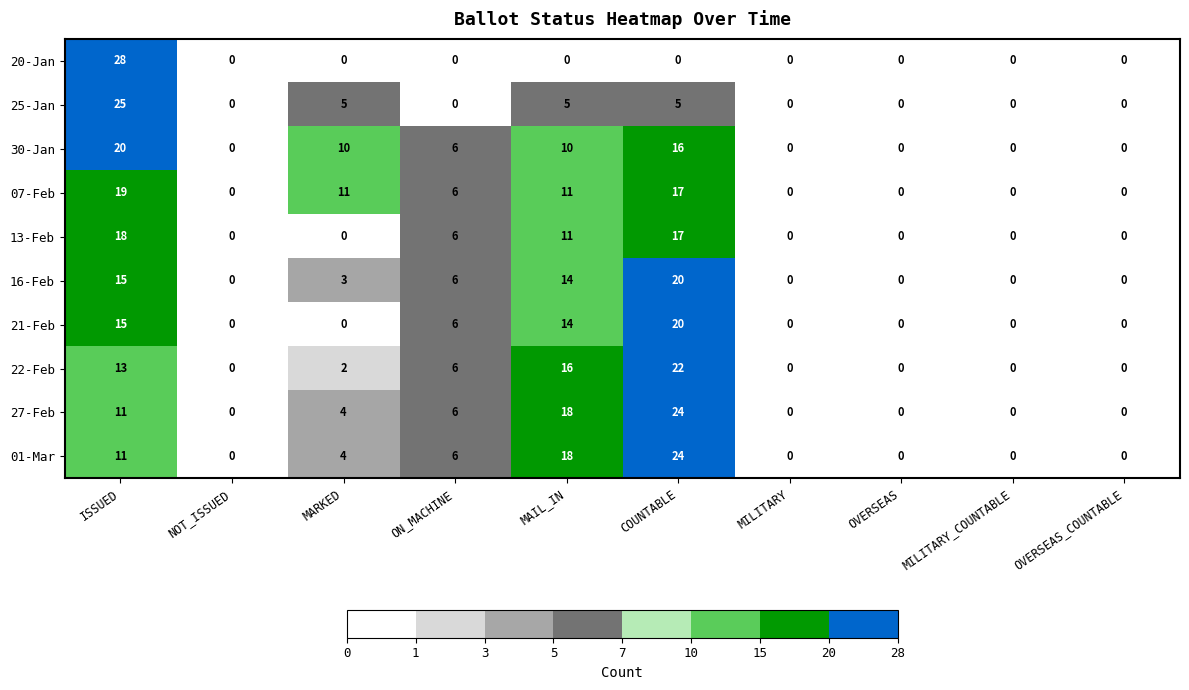

What is the maximum value for 01-Mar?

24